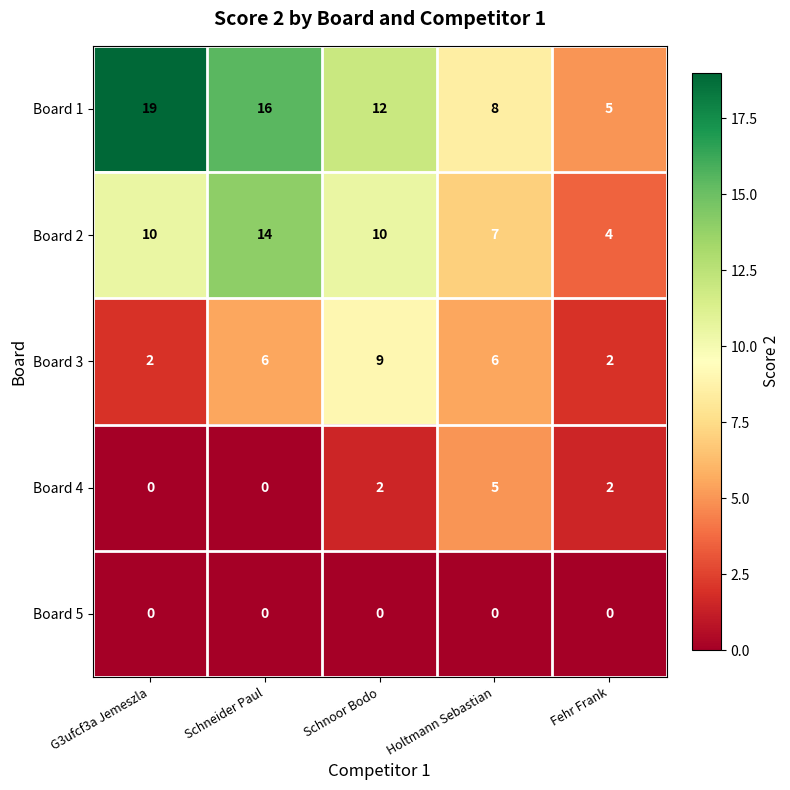

At which category does the chart reach its peak across all series?

G3ufcf3a Jemeszla